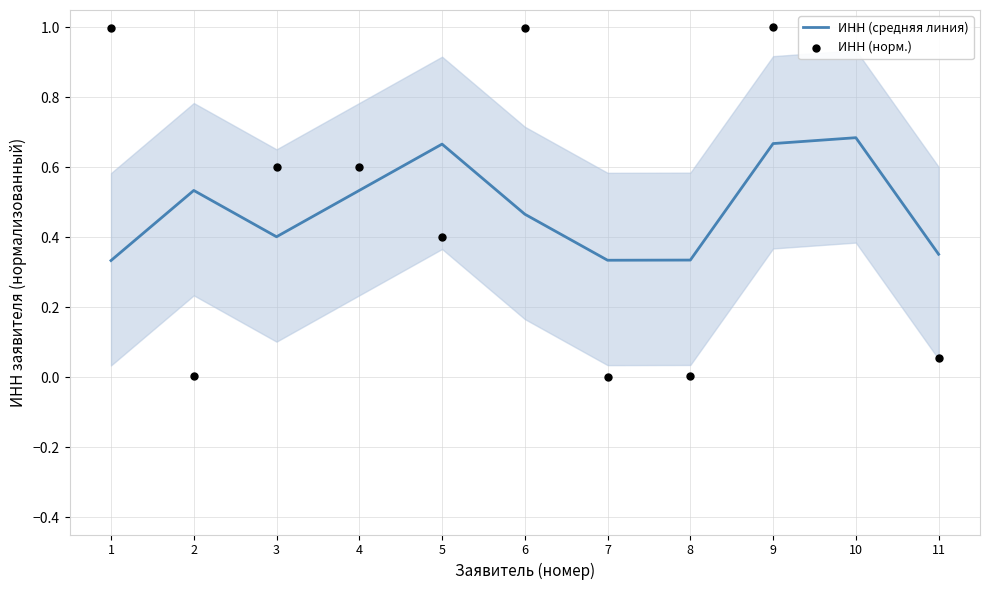

Is the value of ИНН (норм.) at 3 greater than the value of ИНН (средняя линия) at 11?

Yes